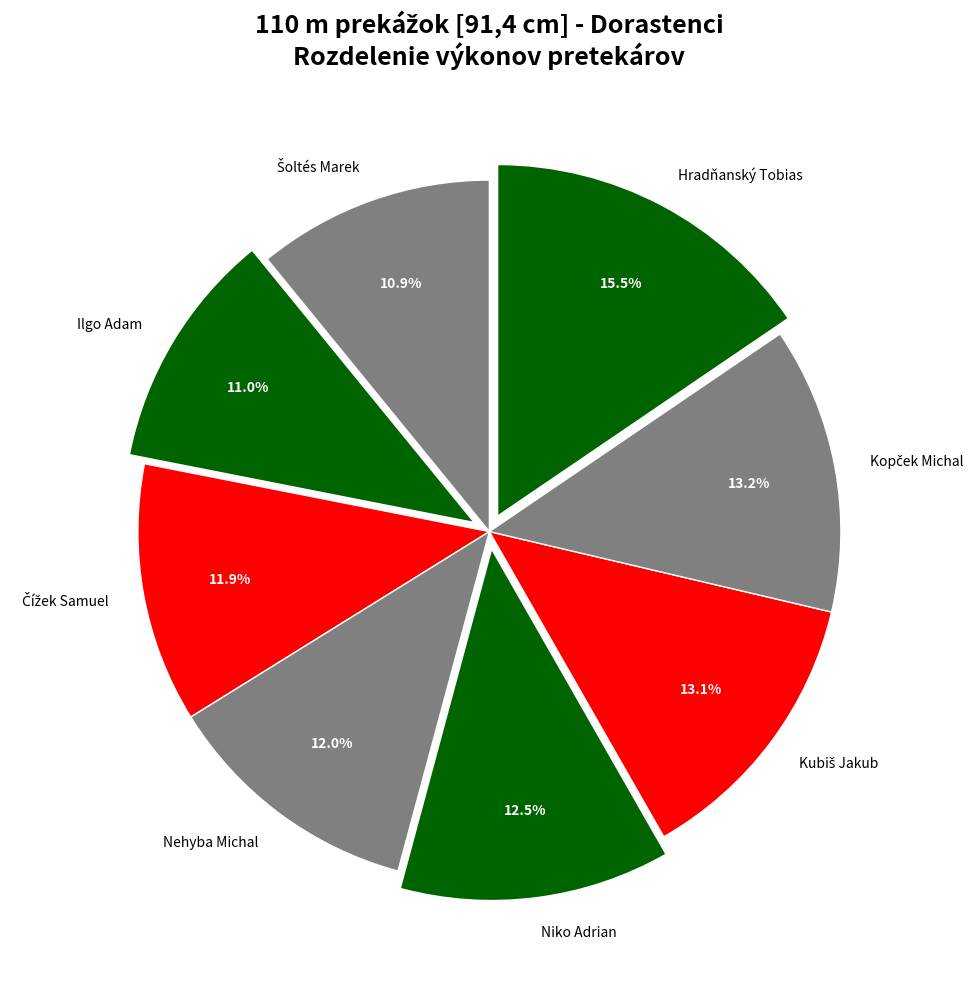

Is there a majority slice in this chart?

No